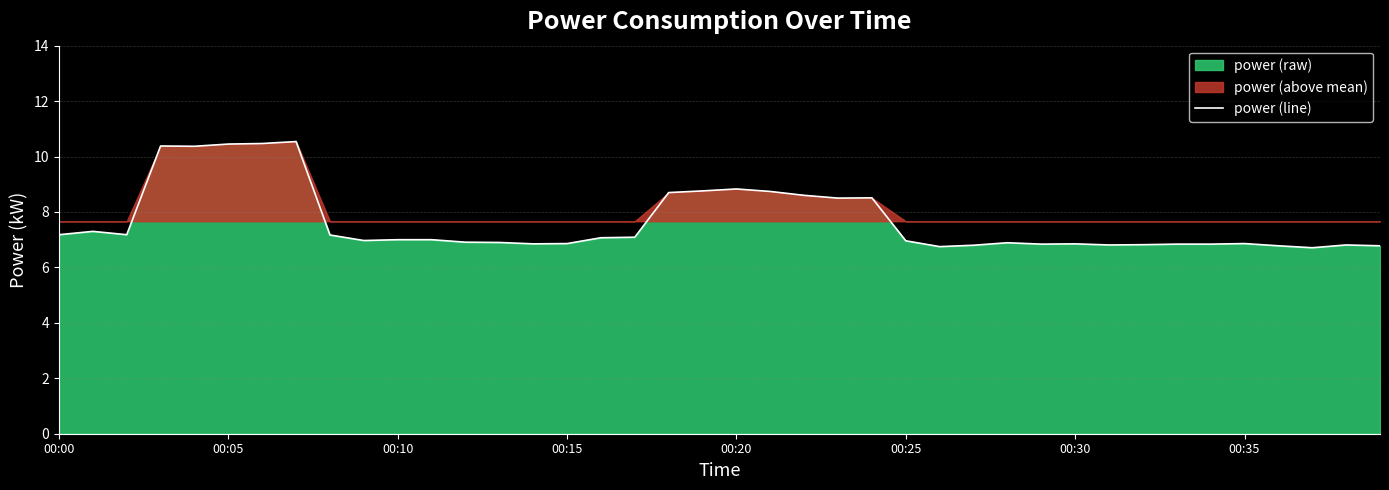

What is the minimum value for power (line)?

6.7